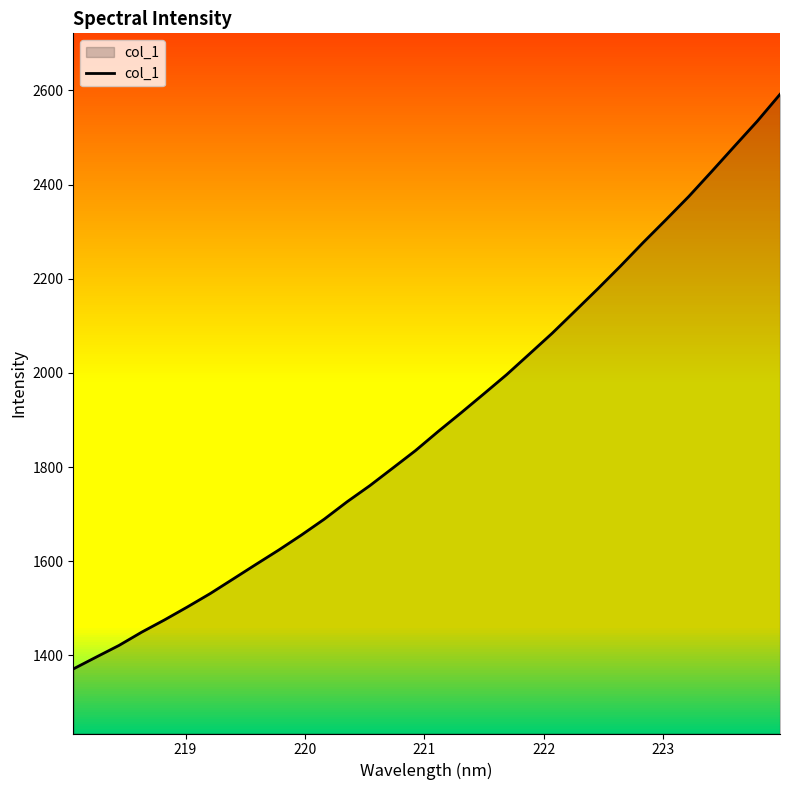

How many distinct data groups are displayed?

1